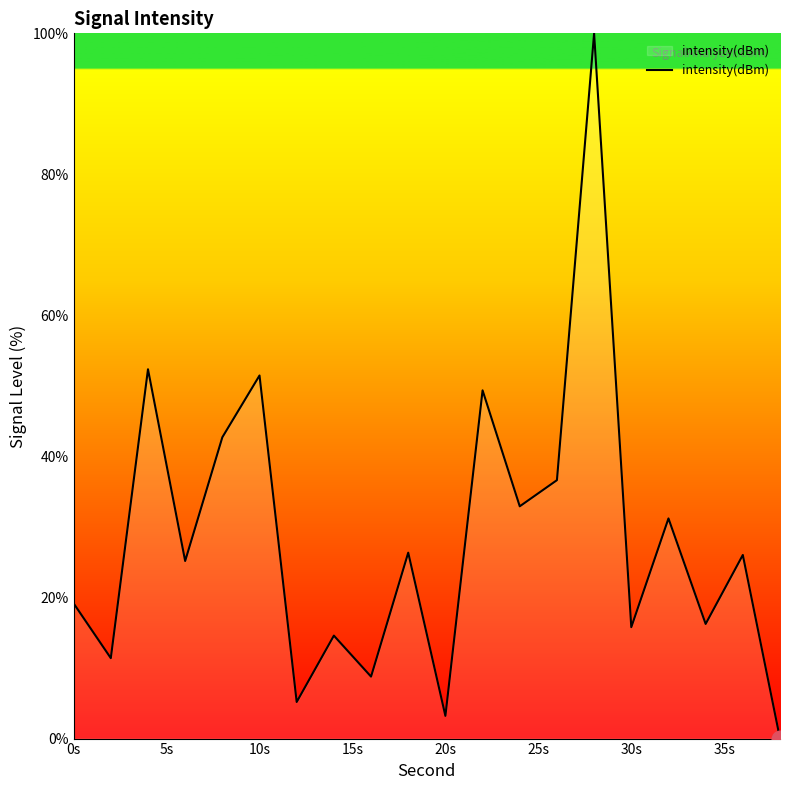

What is the greatest value displayed?

100.0